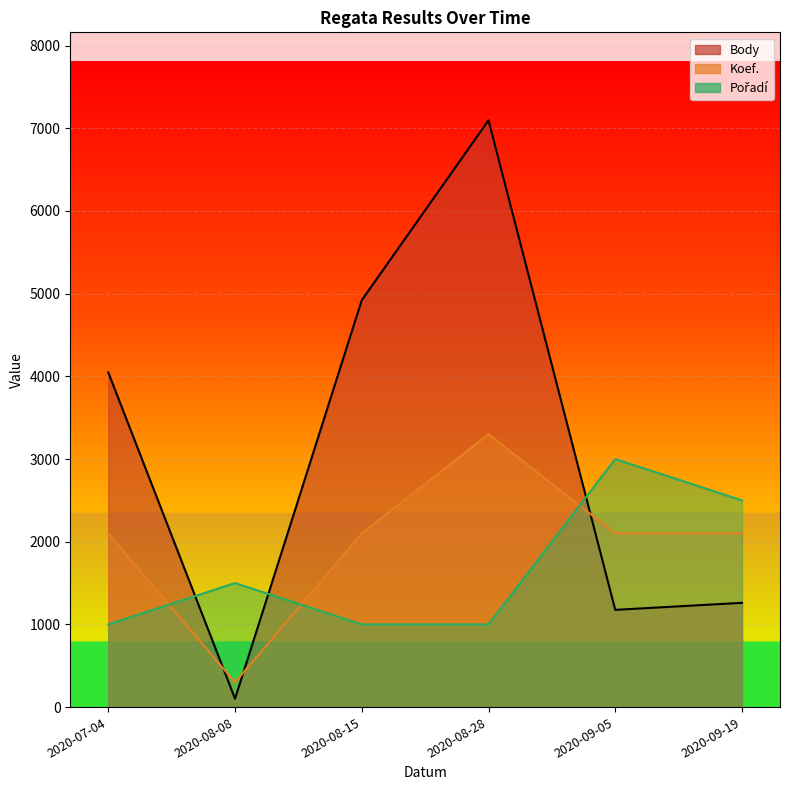

How many Pořadí values are between 1000 and 2500?

5